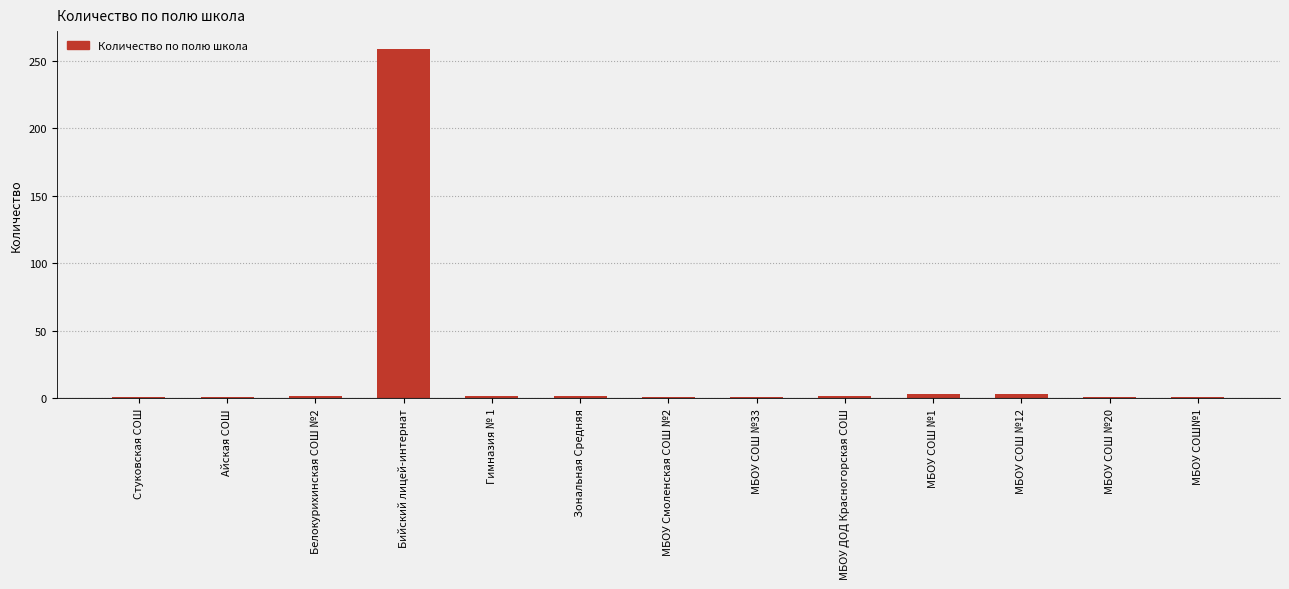

What is the difference between the maximum and minimum values?

258